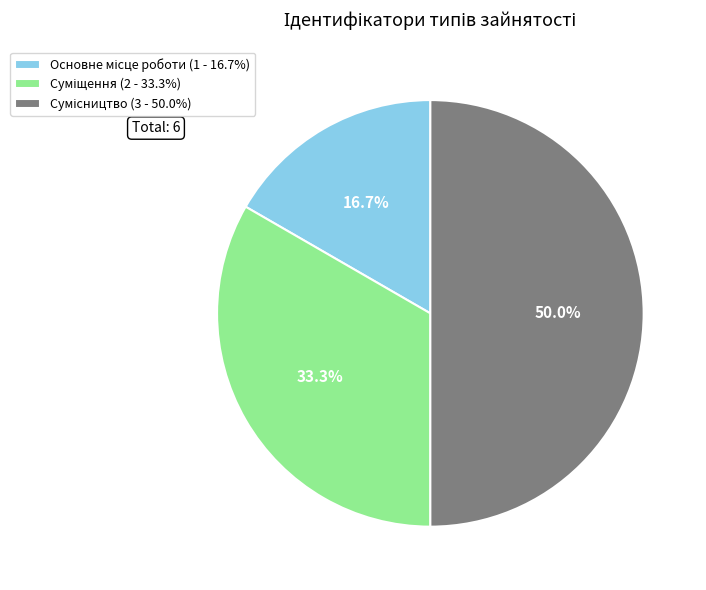

How much of the chart is everything except Основне місце роботи?

83.3%